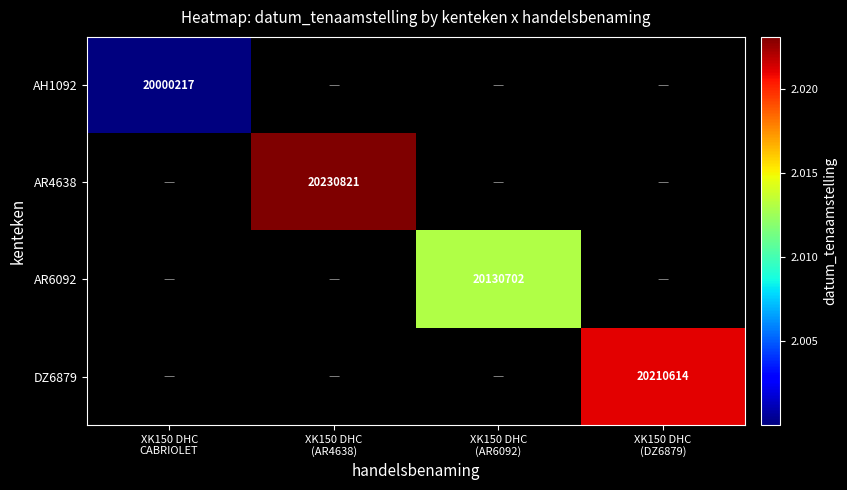

At which label does AH1092 reach its minimum?

XK150 DHC CABRIOLET